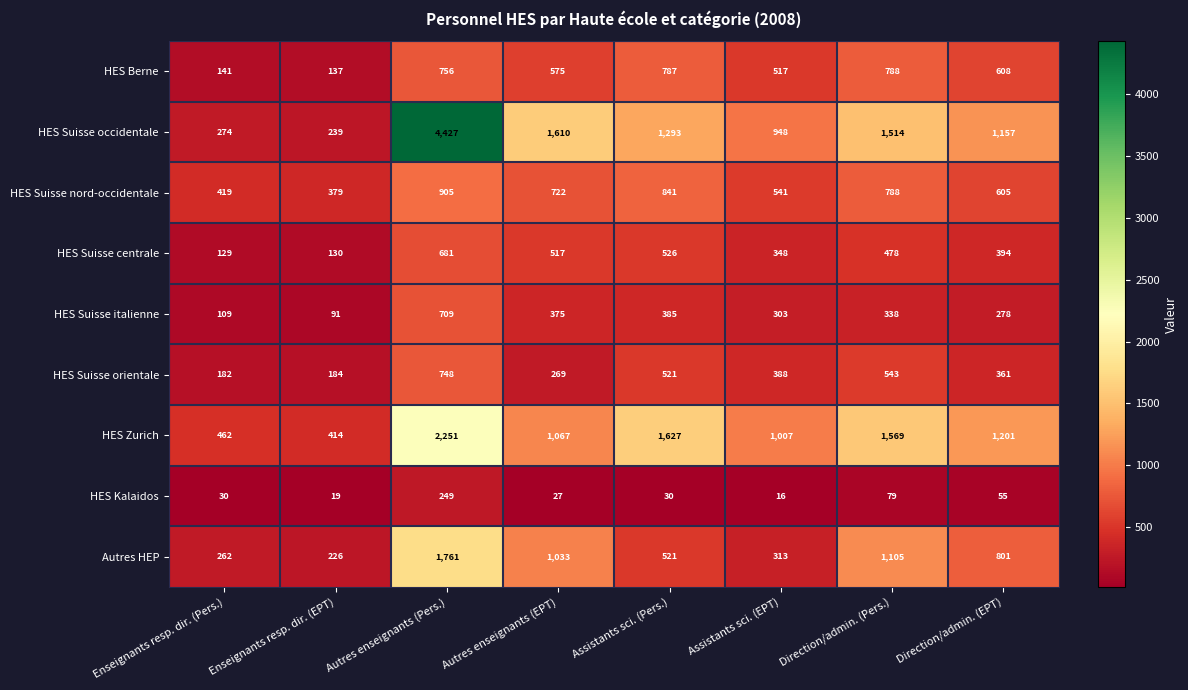

Which series has the widest spread of values?

HES Suisse occidentale